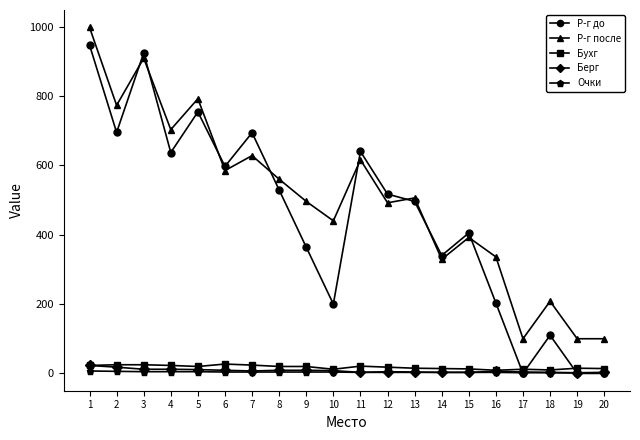

True or false: Очки has a value of 3 at 15.

True